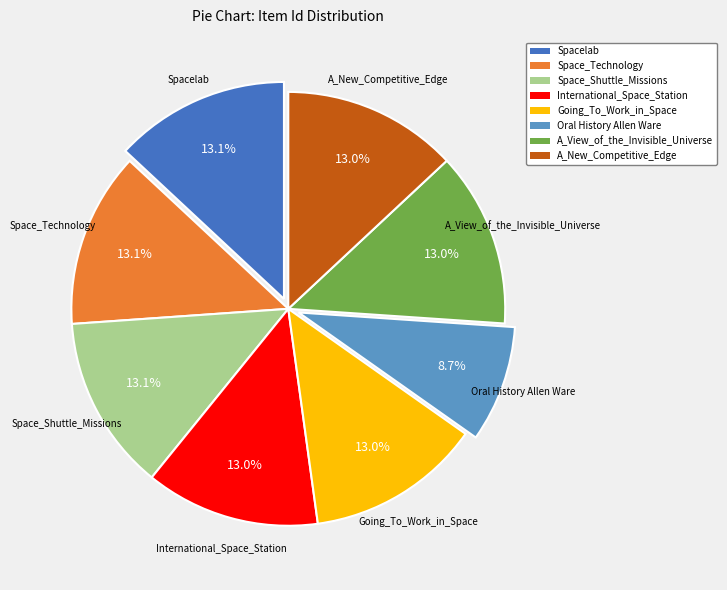

What percentage is the Going_To_Work_in_Space slice, to the nearest percent?

13%